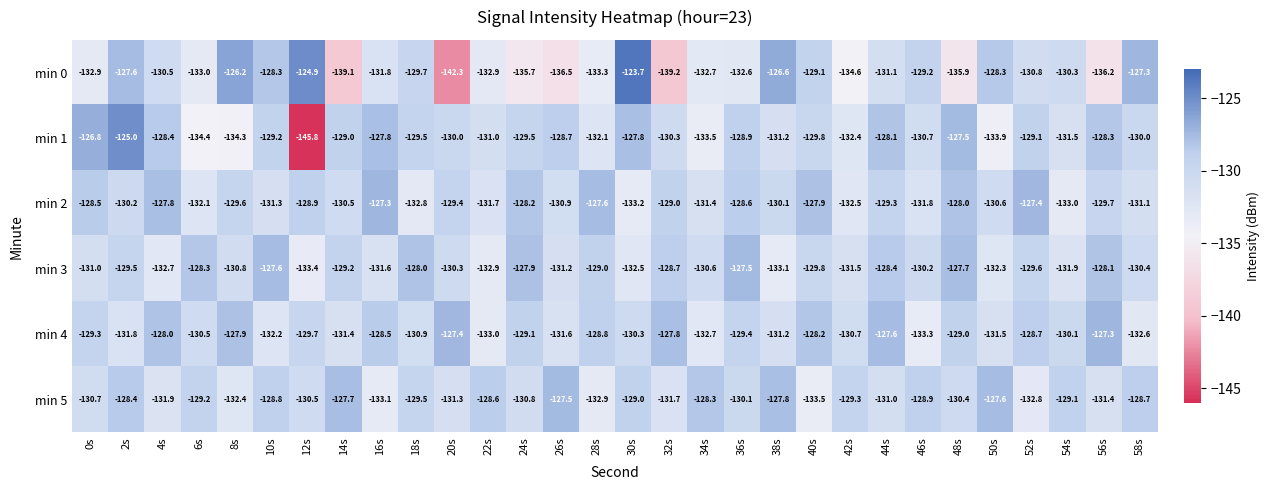

At which label is min 1 closest to -135?

6s